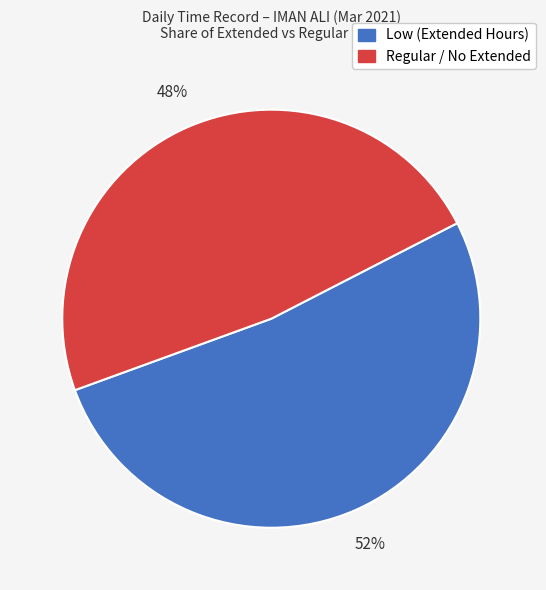

To the nearest percent, what is the difference between the largest and smallest slice percentages?

4%